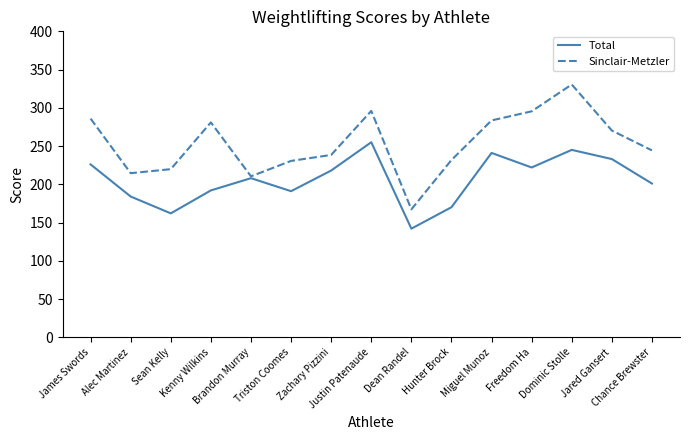

At which category does the chart reach its minimum across all series?

Dean Randel